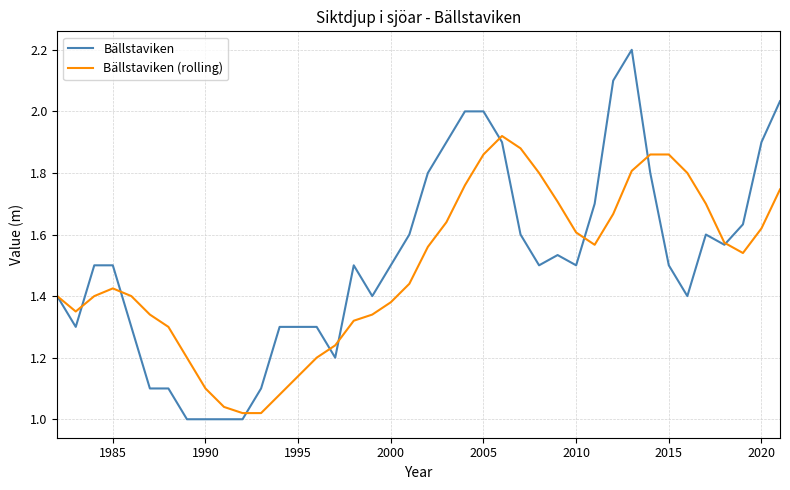

Which series has the largest range (max minus min)?

Bällstaviken